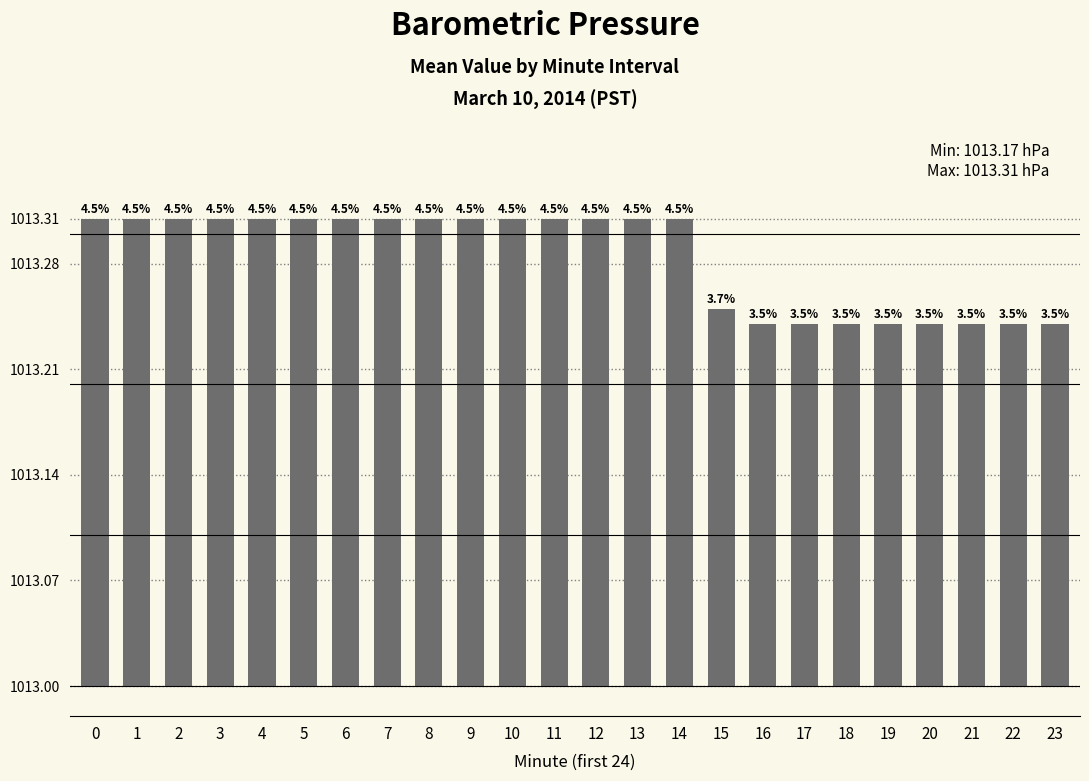

Which label corresponds to the smallest value in the chart?

16